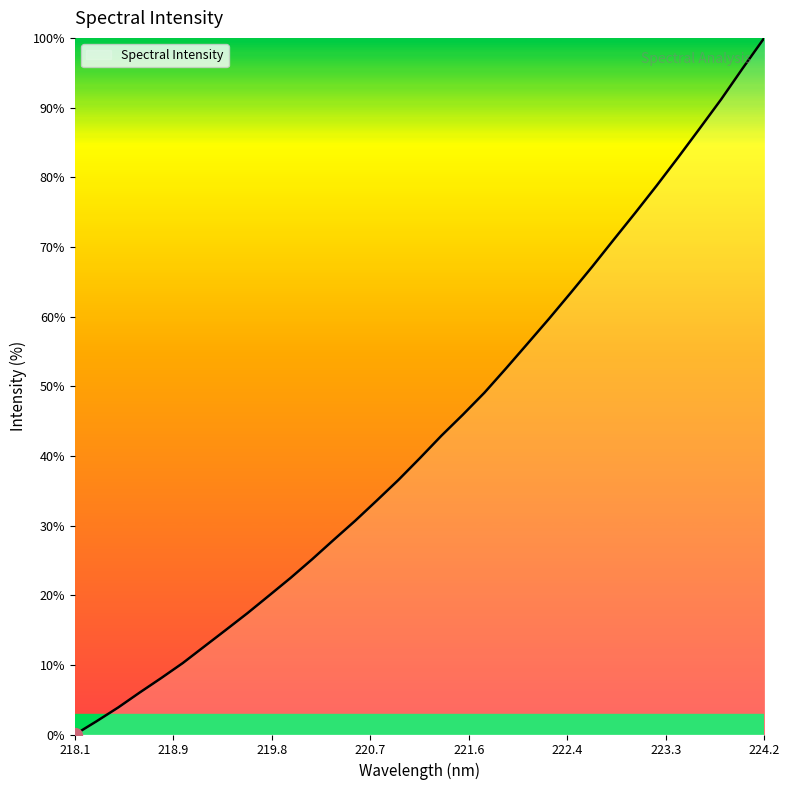

What is the difference between the maximum and minimum values?

100.0